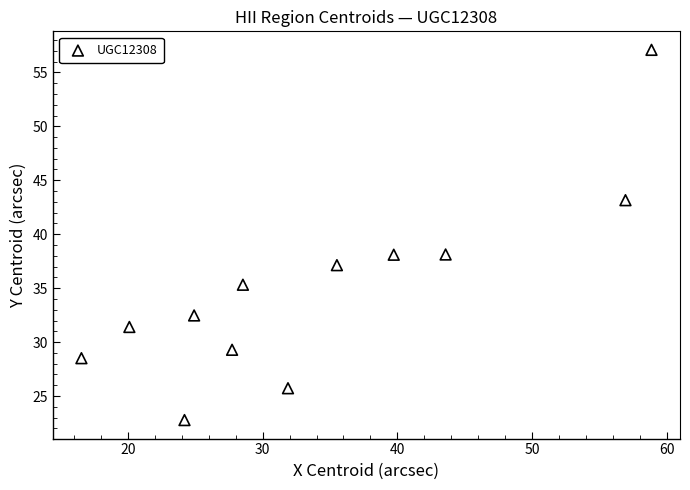

What is the range of Y values (max minus min)?

34.3